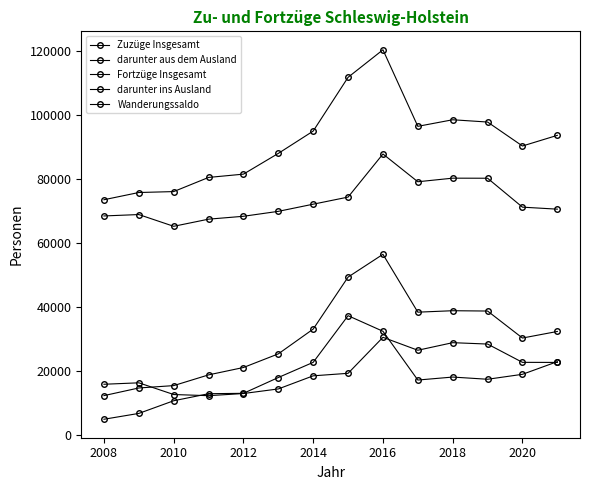

How many lines are shown in the chart?

5